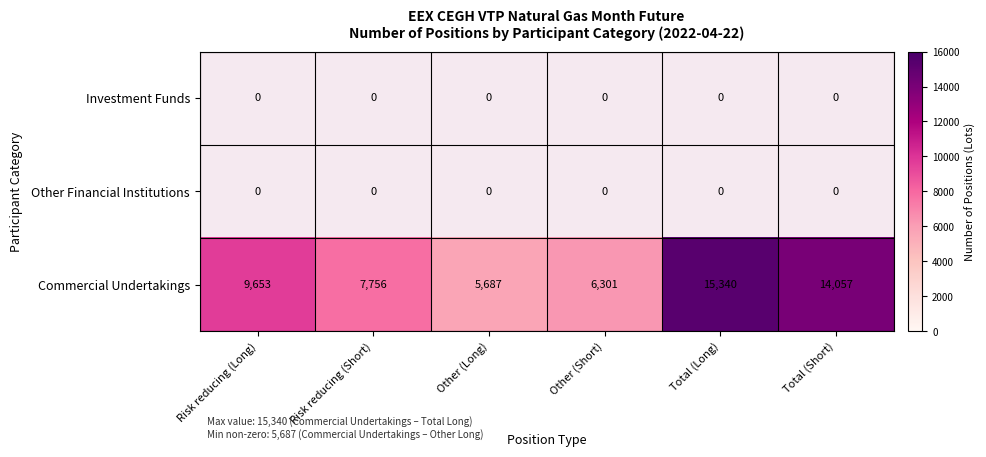

How many series are shown in this chart?

3